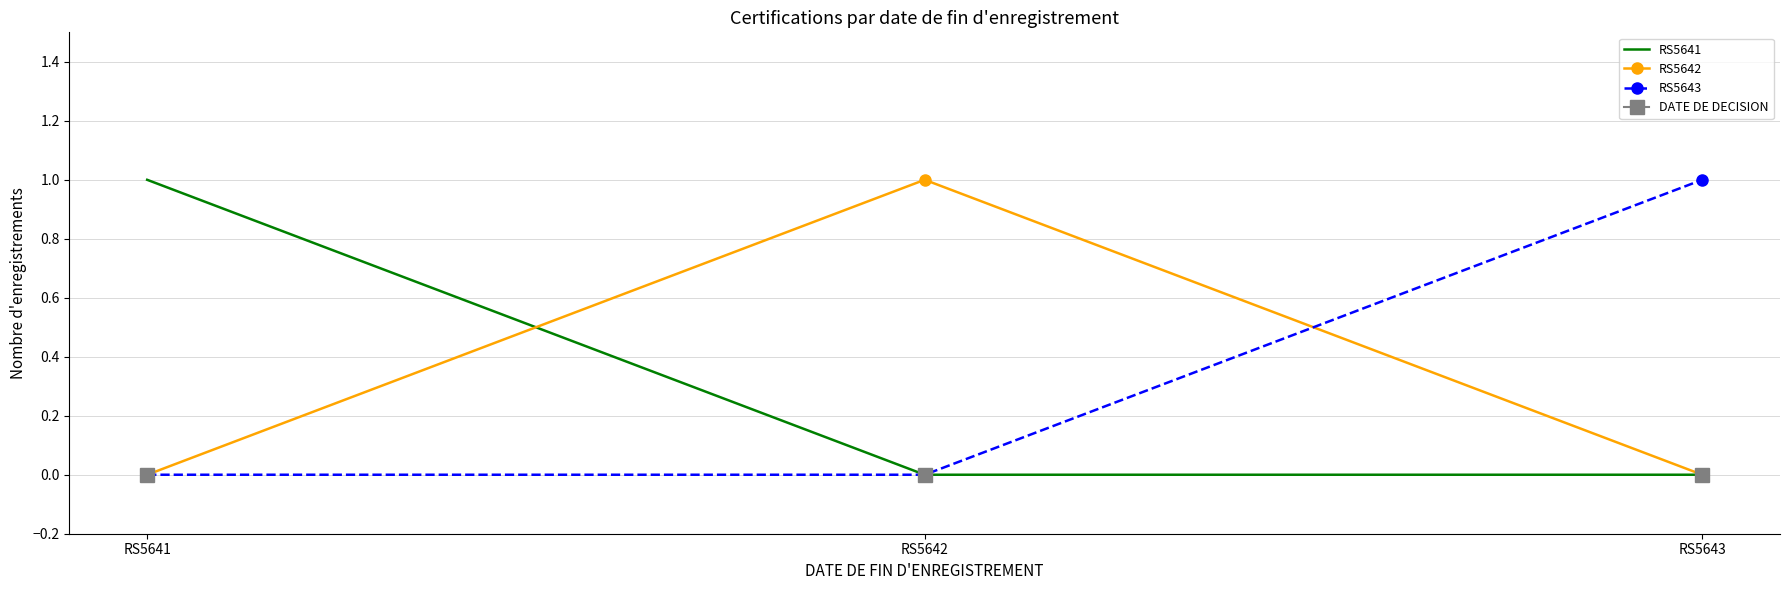

At which label does RS5643 reach its minimum?

RS5641